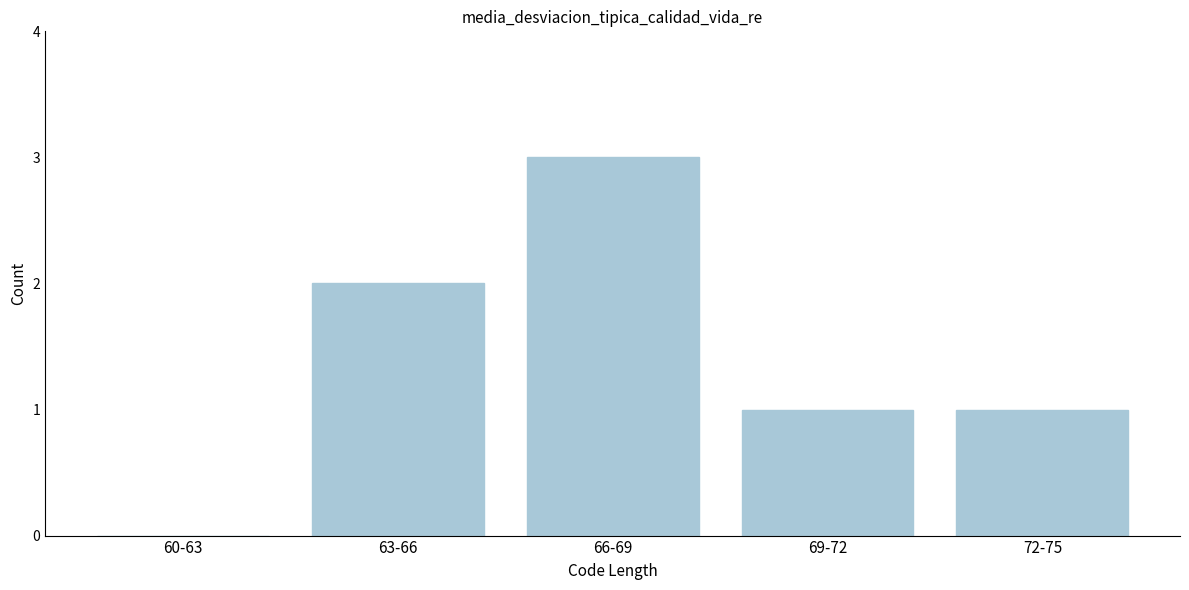

Reading left to right, what are all the values shown in this chart?

60-63=0	63-66=2	66-69=3	69-72=1	72-75=1